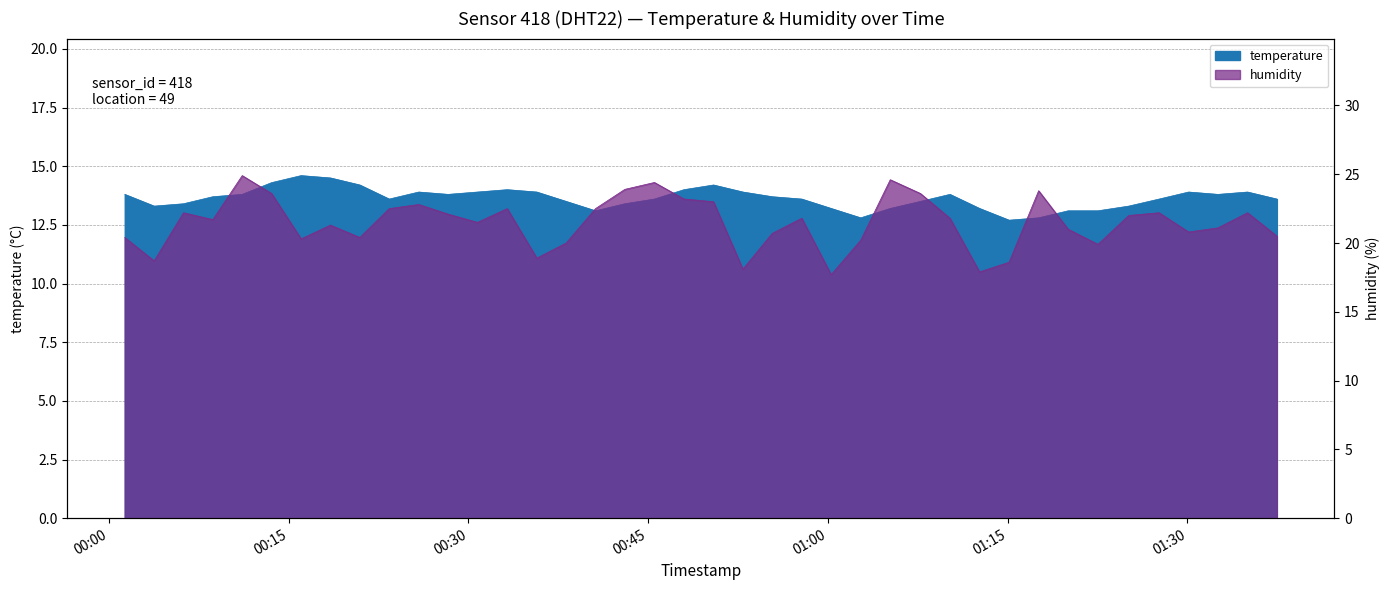

How many data points in temperature are less than 13?

3